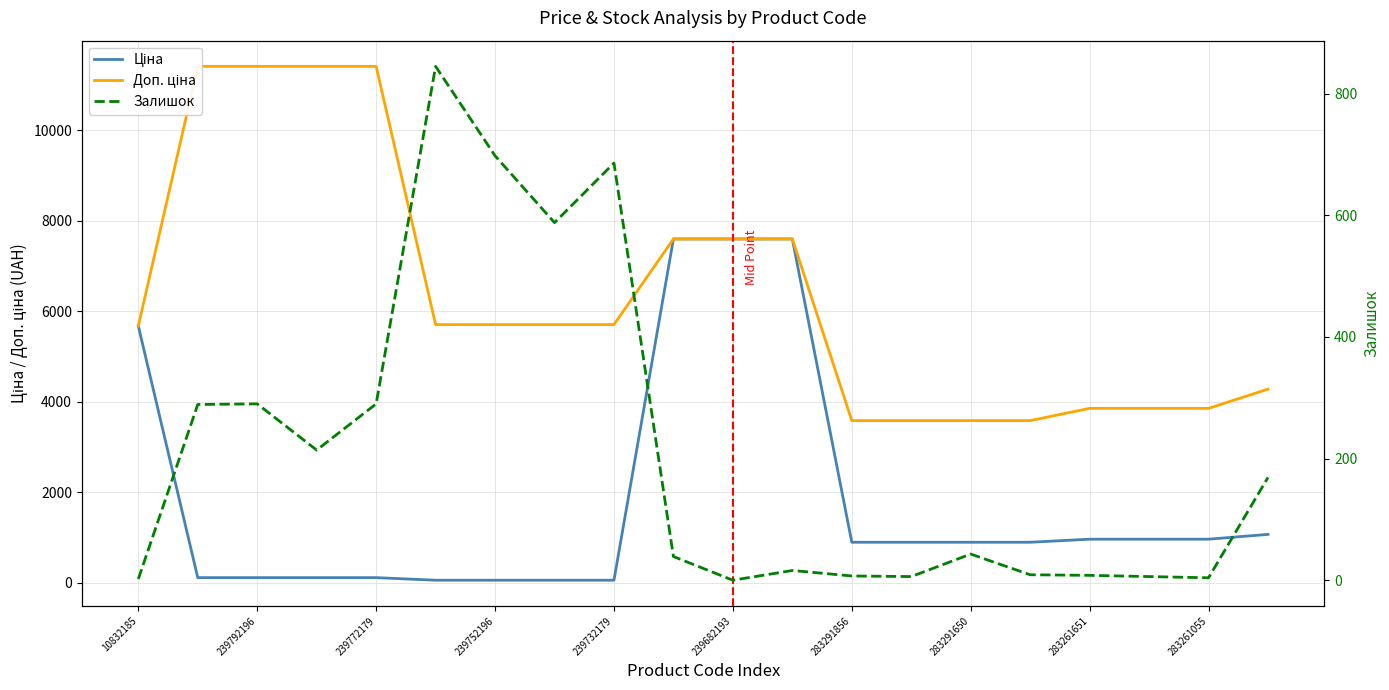

What is the sum of the Ціна values at 283261055 and 12?

8492.4